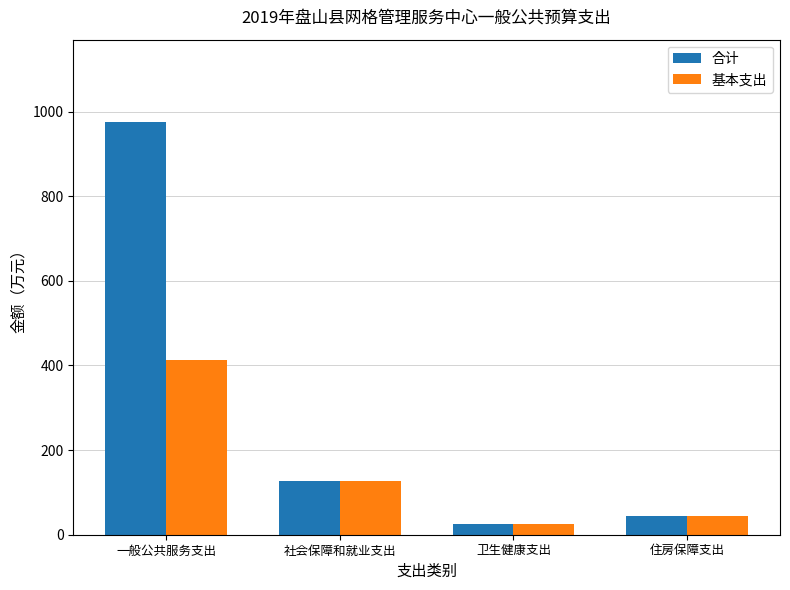

What is the greatest value displayed?

975.0